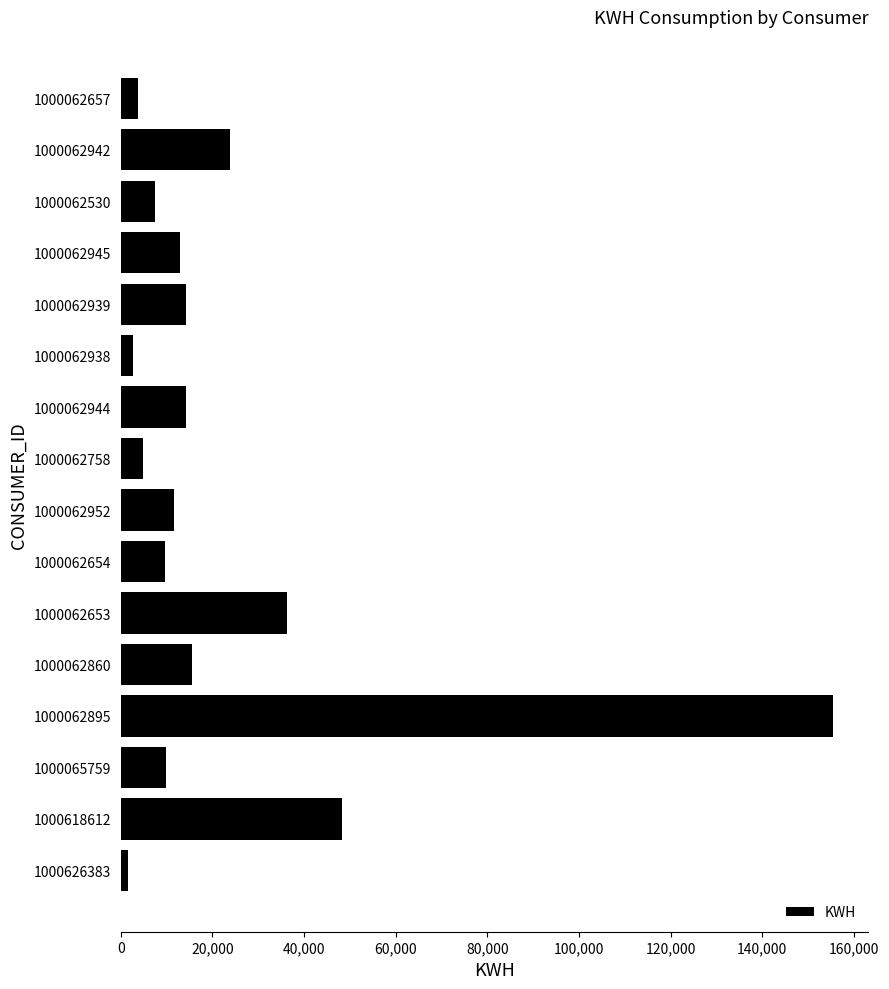

What is the ratio of the value at 1000062530 to the value at 1000062758?

1.6